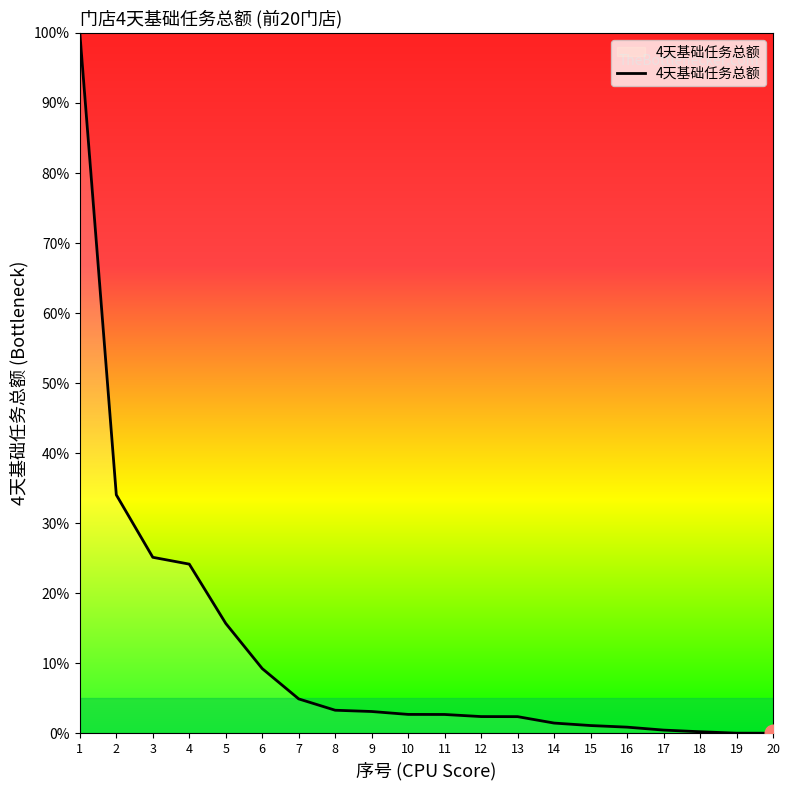

True or false: the data has more than 1 interior local peaks.

False